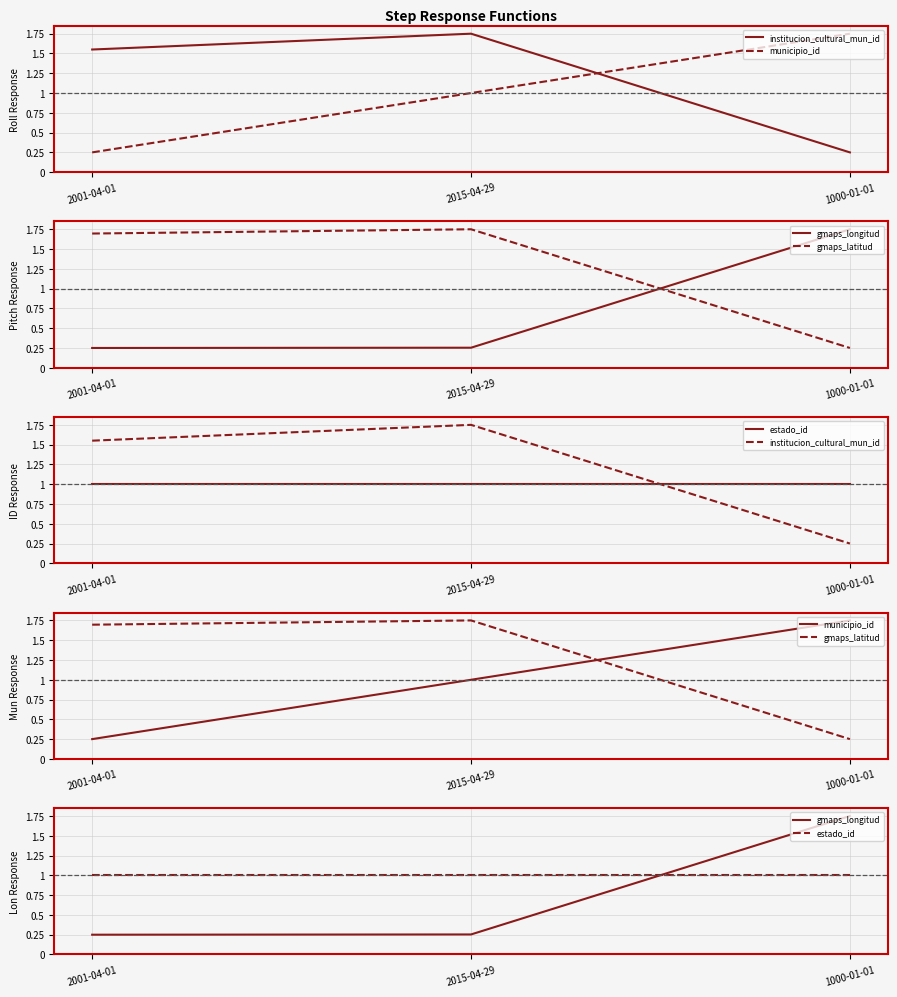

What is the difference between the highest and lowest values at 1000-01-01?

1.5